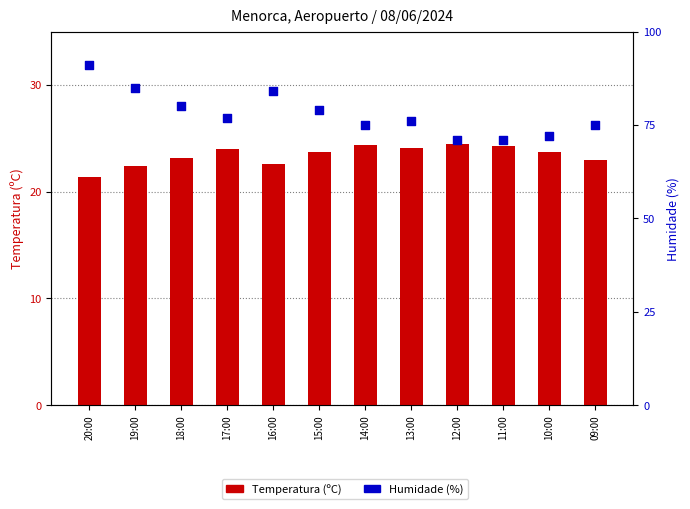

Which series reaches the maximum Y coordinate?

Humidade (%)